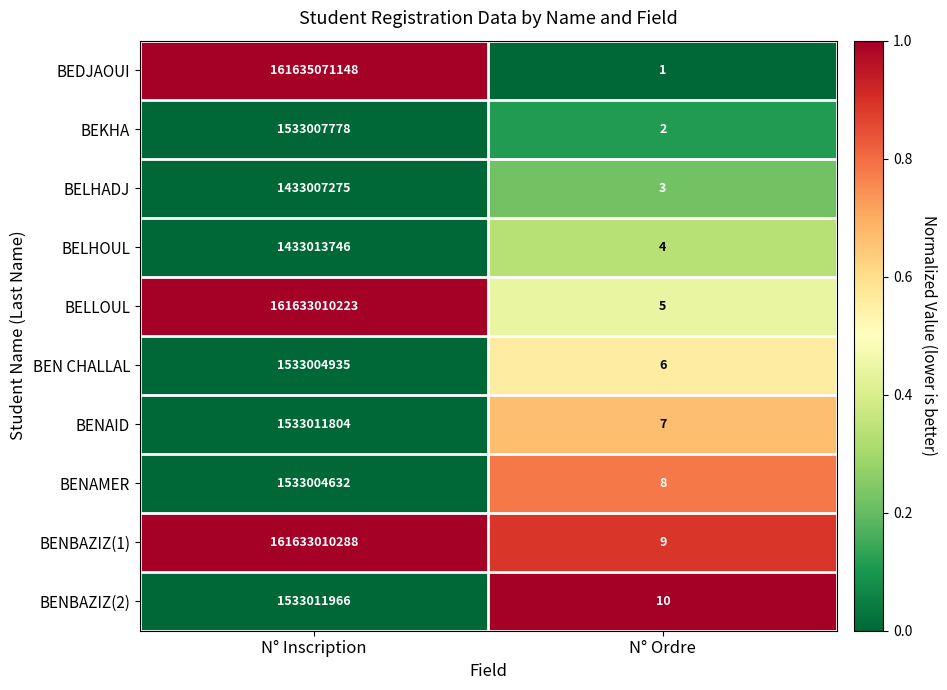

Reading right to left, what are all the values shown in this chart?

BEDJAOUI: N° Ordre=1	N° Inscription=161635071148
BEKHA: N° Ordre=2	N° Inscription=1533007778
BELHADJ: N° Ordre=3	N° Inscription=1433007275
BELHOUL: N° Ordre=4	N° Inscription=1433013746
BELLOUL: N° Ordre=5	N° Inscription=161633010223
BEN CHALLAL: N° Ordre=6	N° Inscription=1533004935
BENAID: N° Ordre=7	N° Inscription=1533011804
BENAMER: N° Ordre=8	N° Inscription=1533004632
BENBAZIZ(1): N° Ordre=9	N° Inscription=161633010288
BENBAZIZ(2): N° Ordre=10	N° Inscription=1533011966